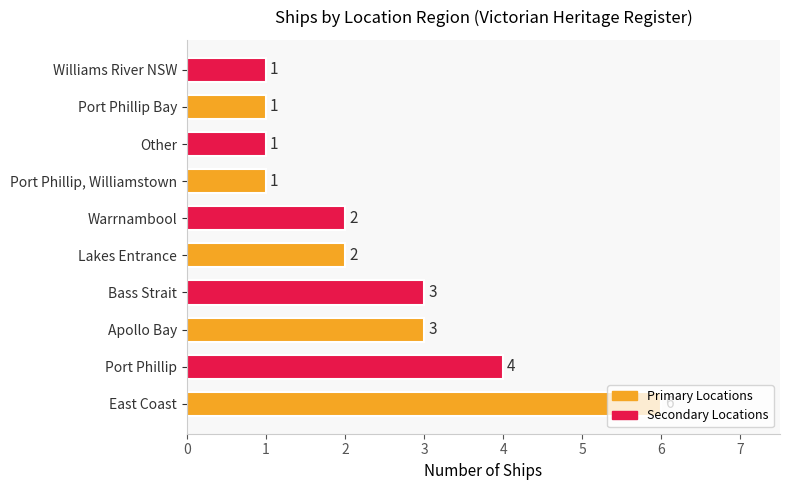

Is it true that the value at Apollo Bay is 3?

True